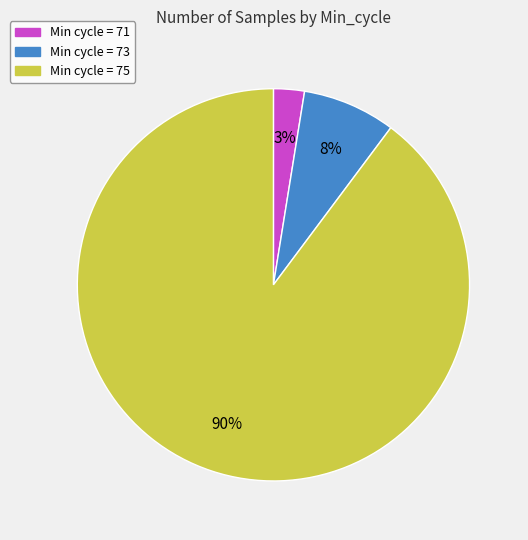

How many slices are in this pie chart?

3